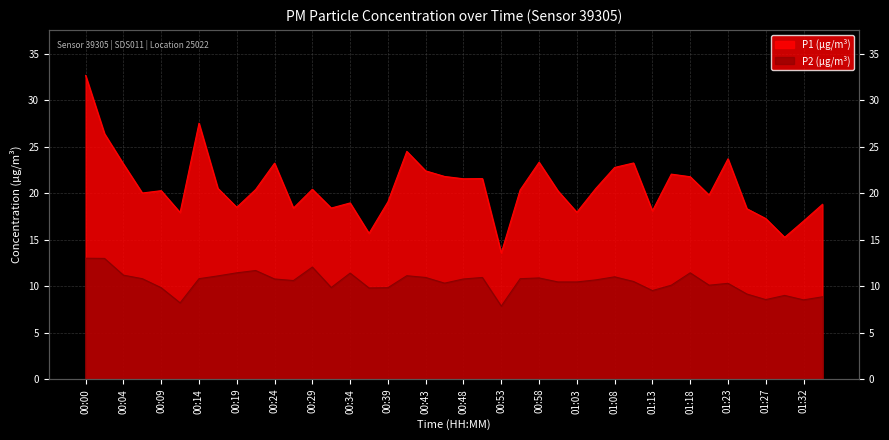

What is the difference between the P2 values at 01:08 and 00:26?

0.4